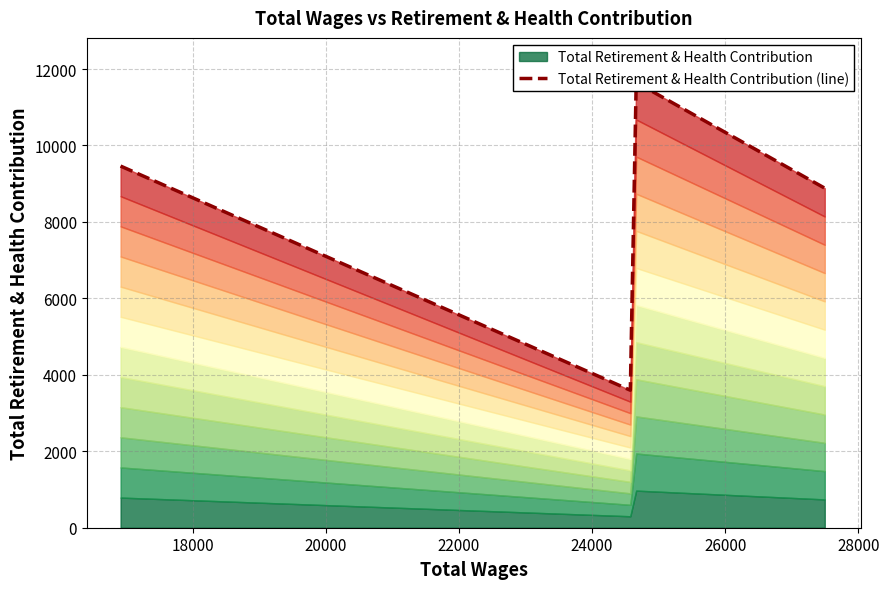

Does the chart have visible grid lines?

Yes